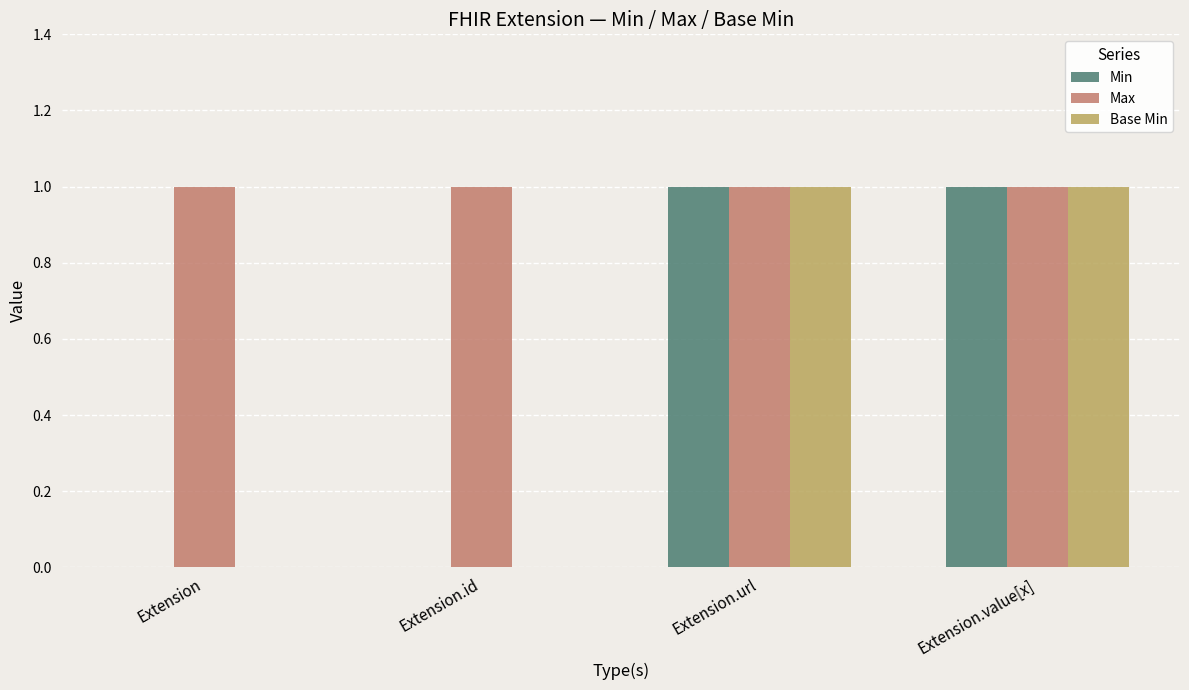

What is the difference between the Base Min values at Extension and Extension.value[x]?

1